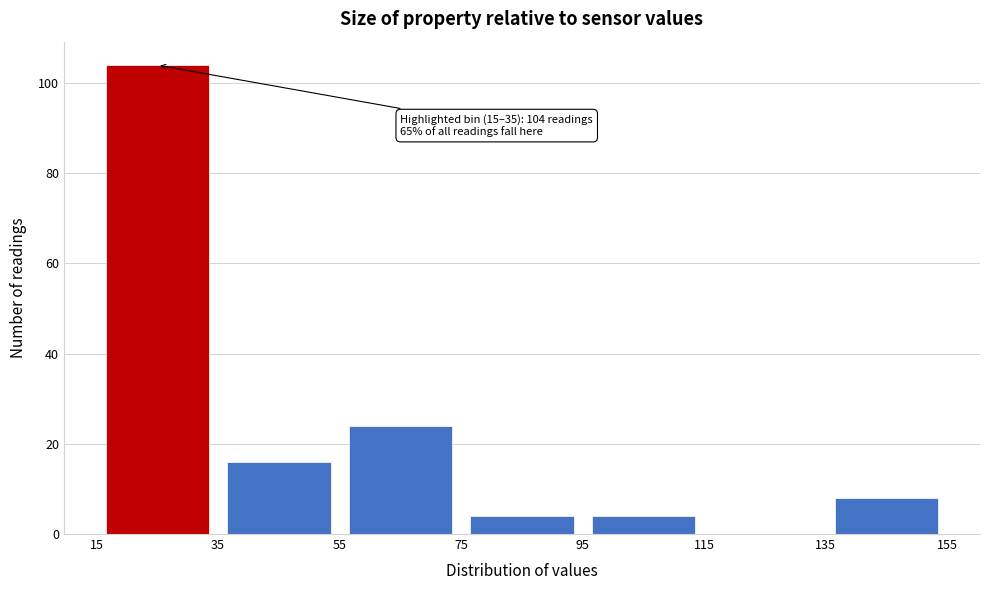

Over which range of the x-axis is the bar tallest?

15 to 35